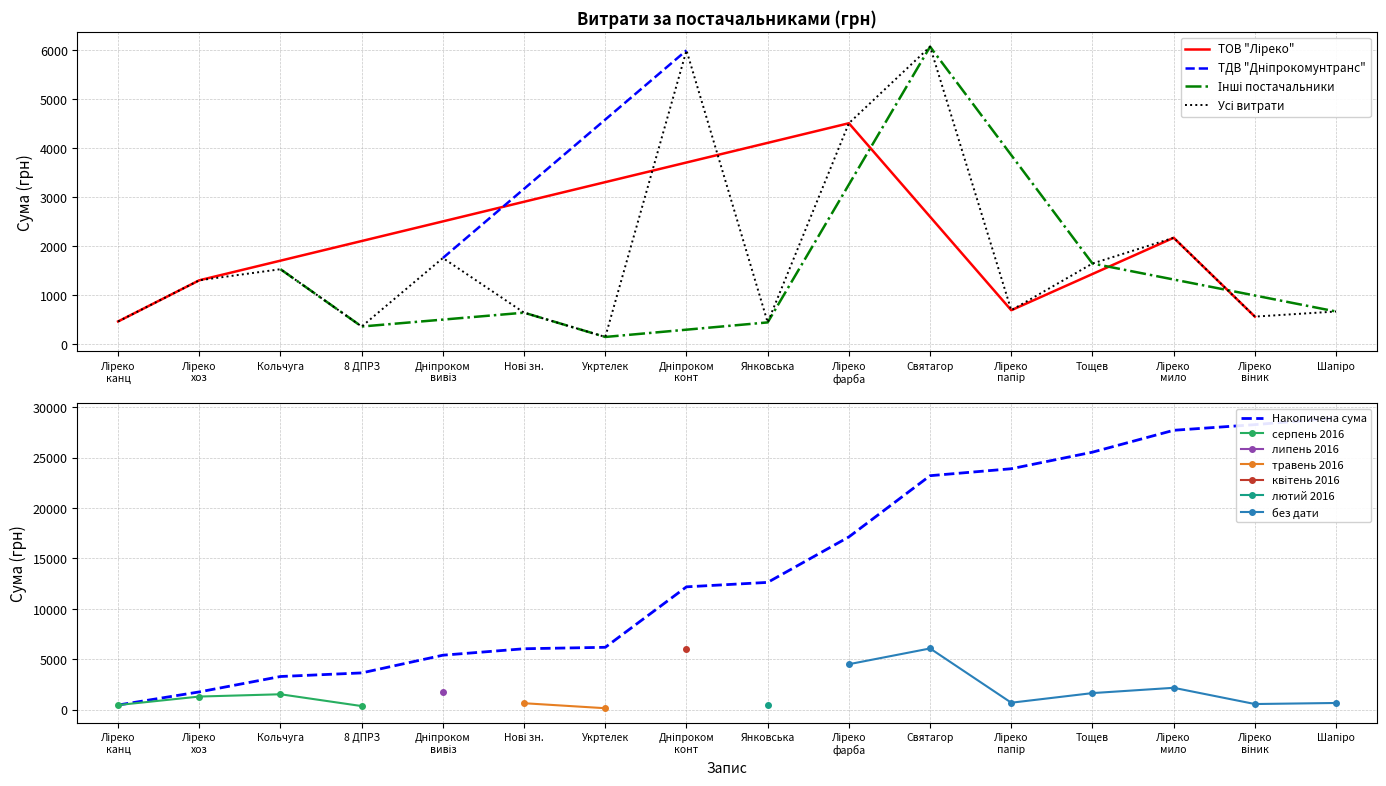

At which label is the value closest to 2485?

Ліреко мило